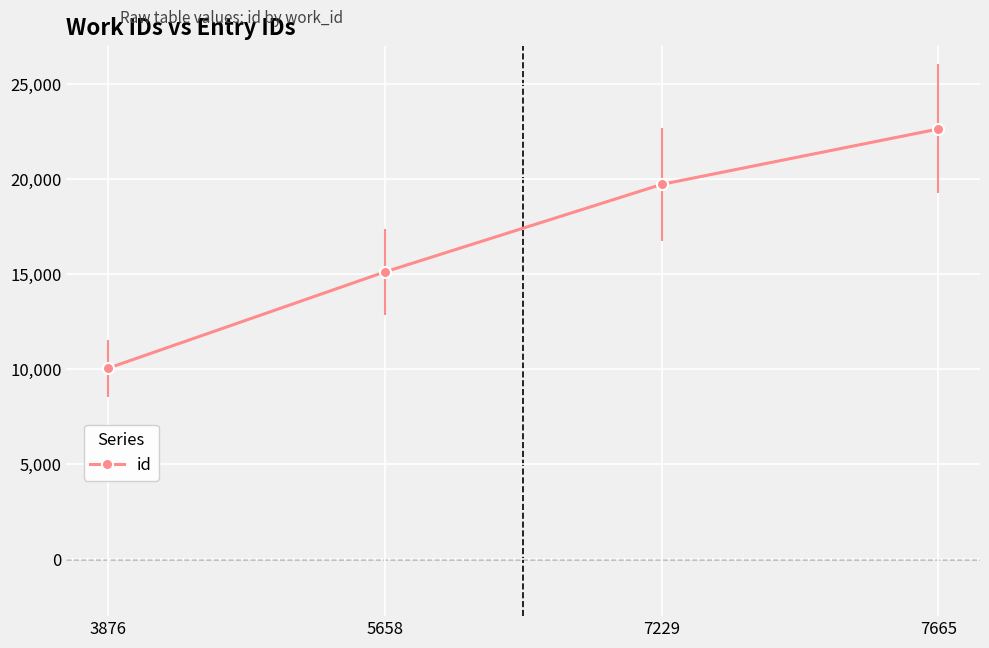

What is the change in value from 5658 to 7229?

+4609